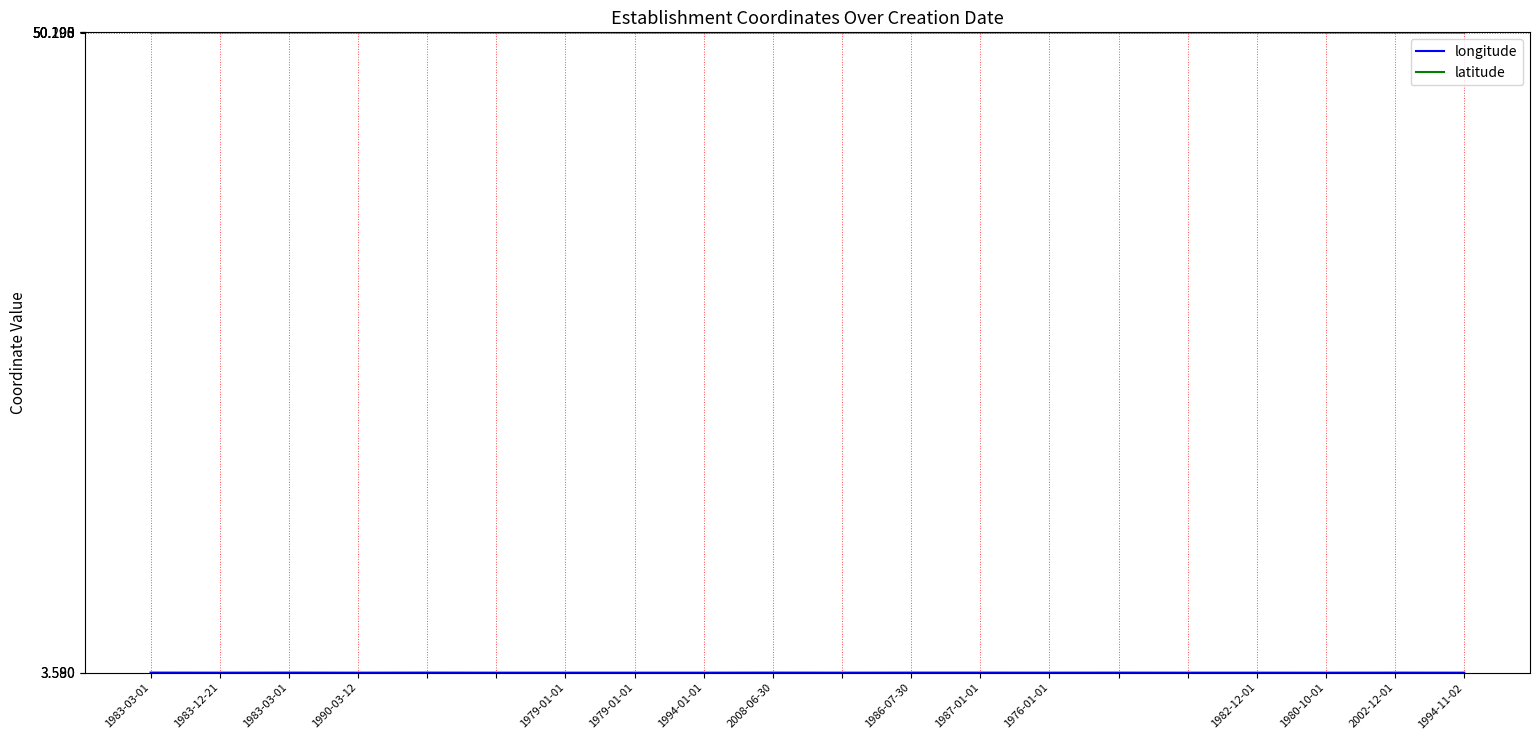

Which series has the largest total across all categories?

latitude